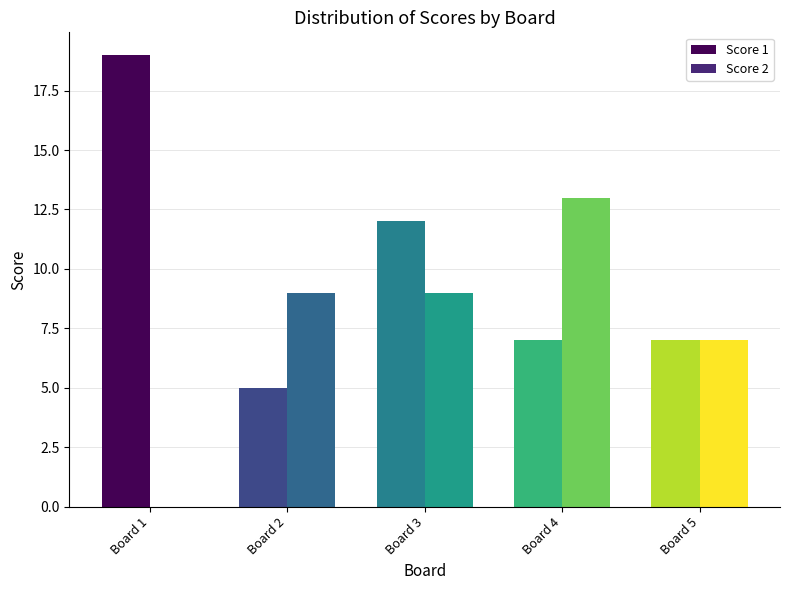

Reading left to right, what are all the values shown in this chart?

Score 1: Board 1=19	Board 2=5	Board 3=12	Board 4=7	Board 5=7
Score 2: Board 1=0	Board 2=9	Board 3=9	Board 4=13	Board 5=7